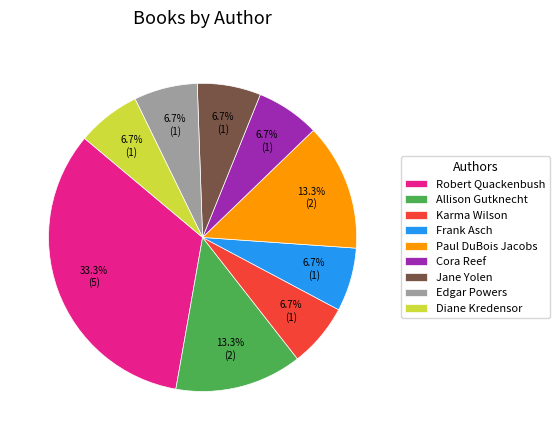

Do Allison Gutknecht and Paul DuBois Jacobs together represent more than half of the pie?

No